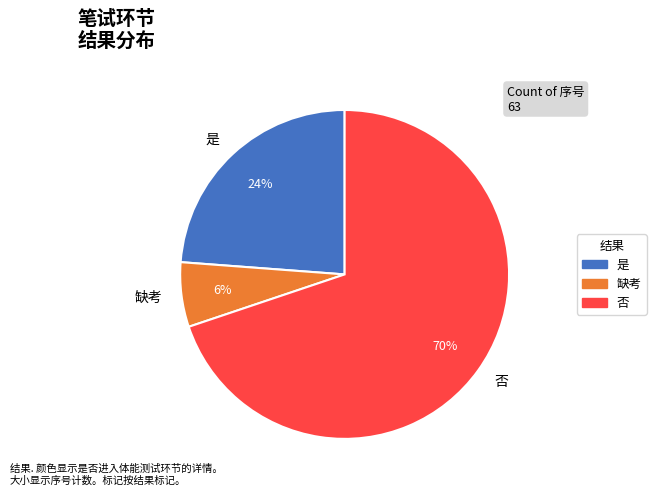

Combined, do 是 and 缺考 account for over 50%?

No